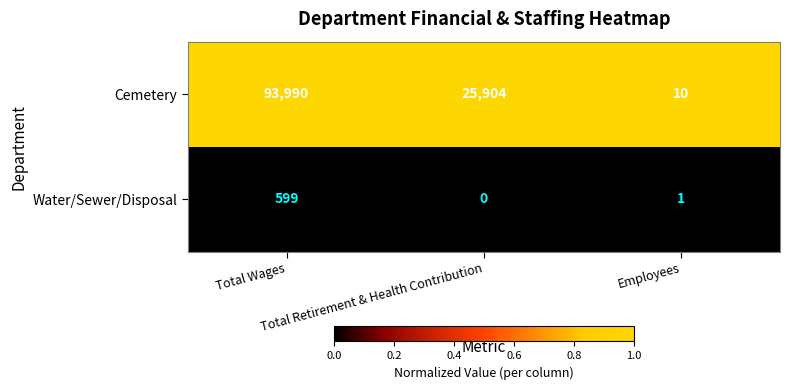

Which series has the largest range (max minus min)?

Cemetery